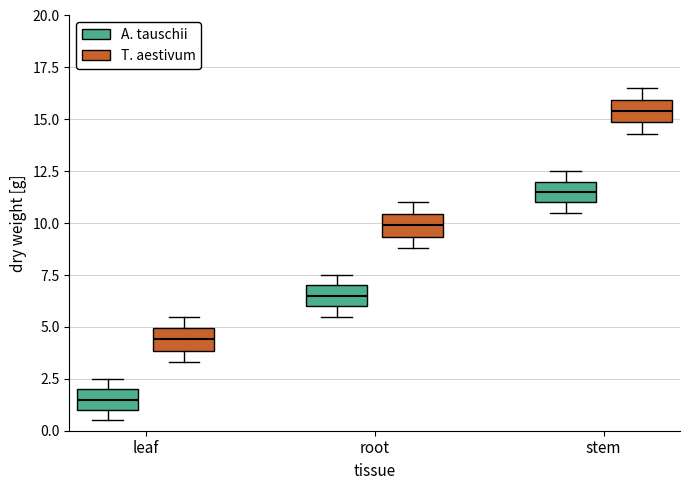

Reading left to right, transcribe this box plot: for each box, give where its median line is, the range the box spans, and where its two whiskers end, as read against the y-axis. The values are not printed on the chart, so give them approximately, as read against the axis.

leaf (A. tauschii): median 1.5, box 1.0 to 2.0, whiskers 0.5 to 2.5
leaf (T. aestivum): median 4.5, box 4.0 to 5.0, whiskers 3.5 to 5.5
root (A. tauschii): median 6.5, box 6.0 to 7.0, whiskers 5.5 to 7.5
root (T. aestivum): median 10.0, box 9.5 to 10.5, whiskers 9.0 to 11.0
stem (A. tauschii): median 11.5, box 11.0 to 12.0, whiskers 10.5 to 12.5
stem (T. aestivum): median 15.5, box 15.0 to 16.0, whiskers 14.5 to 16.5